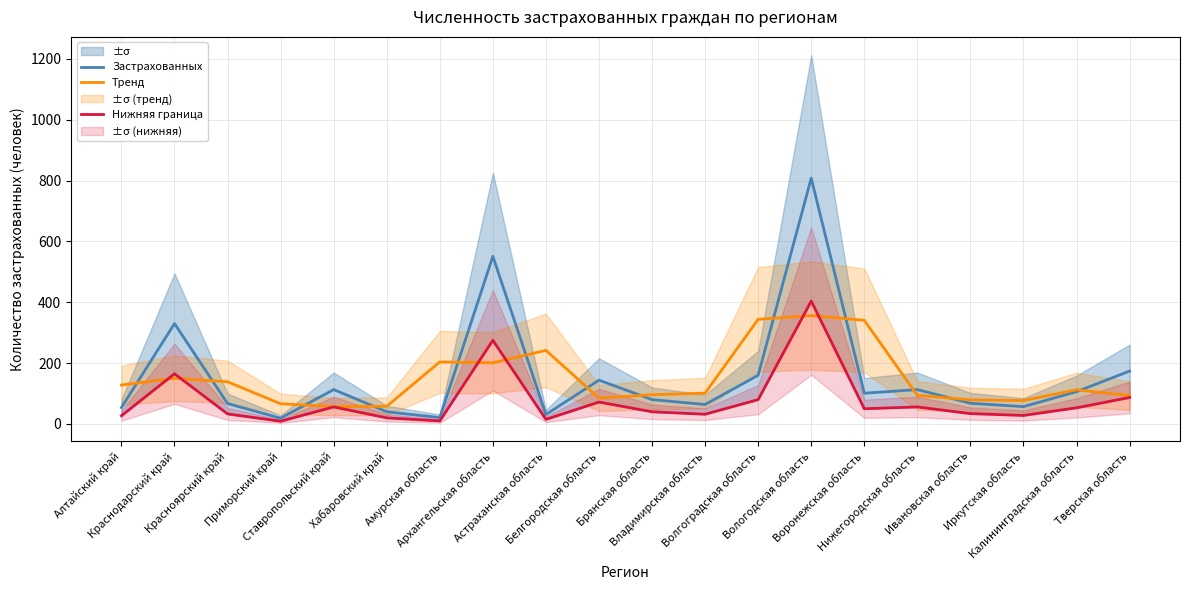

List the labels in order of Нижняя граница value, largest first.

Вологодская область, Архангельская область, Краснодарский край, Тверская область, Волгоградская область, Белгородская область, Ставропольский край, Нижегородская область, Калининградская область, Воронежская область, Брянская область, Ивановская область, Красноярский край, Владимирская область, Иркутская область, Алтайский край, Хабаровский край, Астраханская область, Амурская область, Приморский край